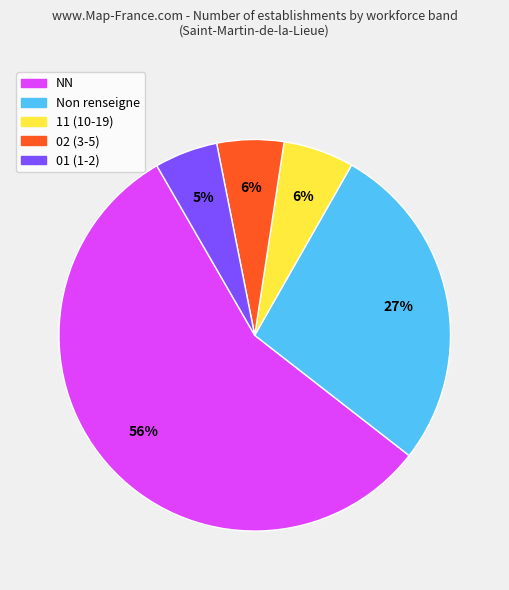

Does any single category account for the majority?

Yes